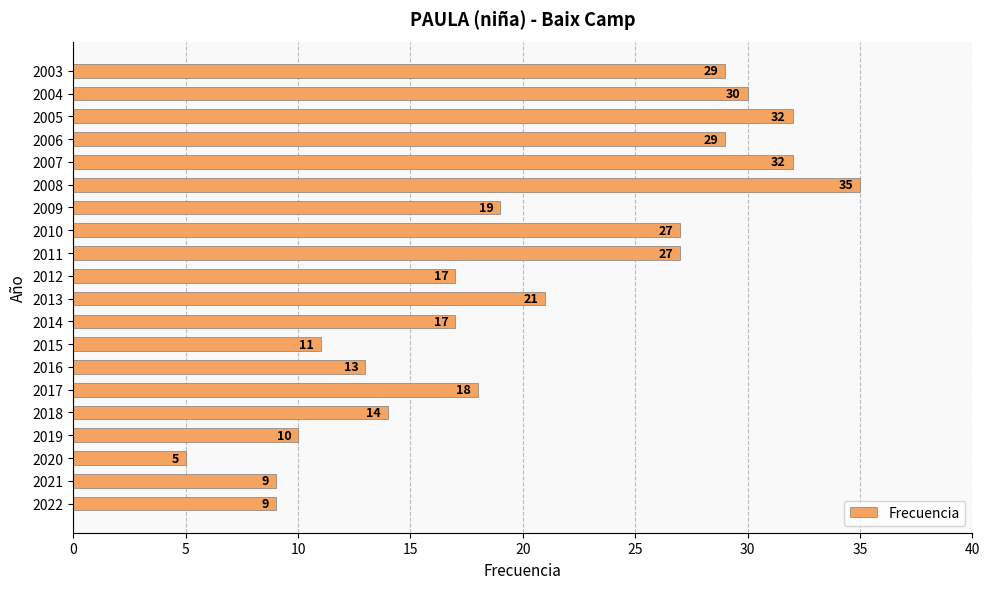

The chart shows a value of 3 at 2015. True or false?

False